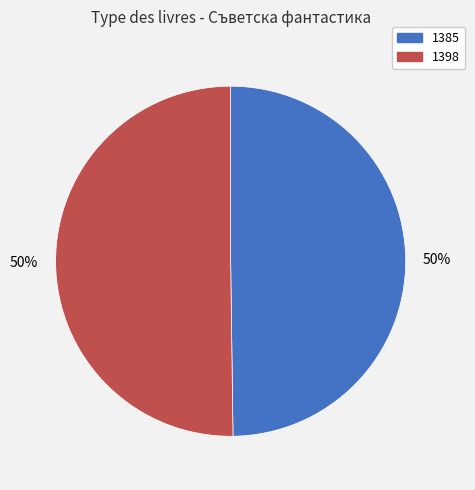

How many segments does this pie chart have?

2